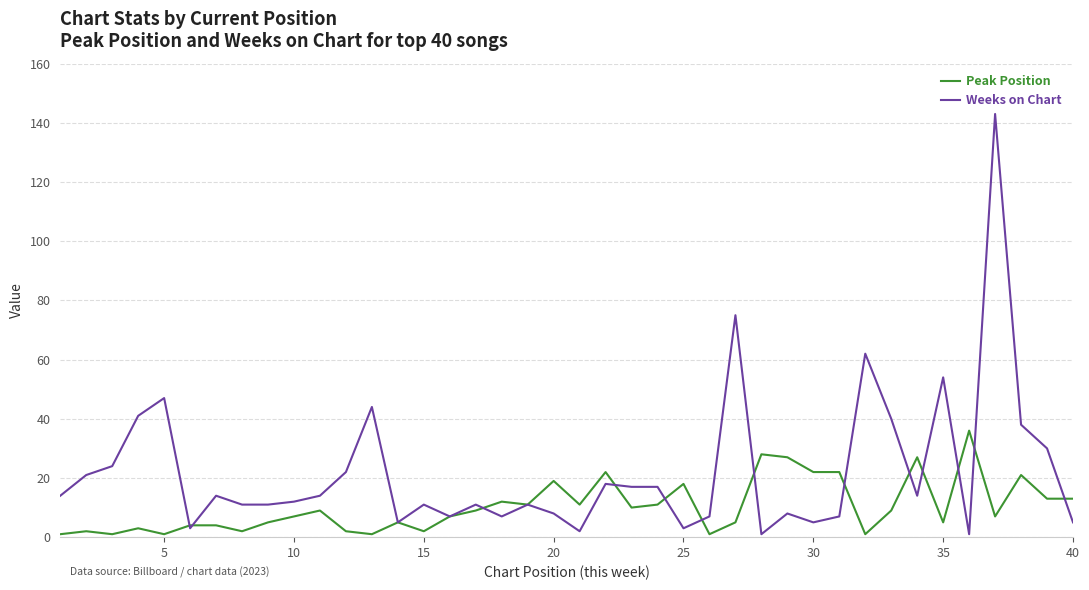

Which series has the largest range (max minus min)?

Weeks on Chart